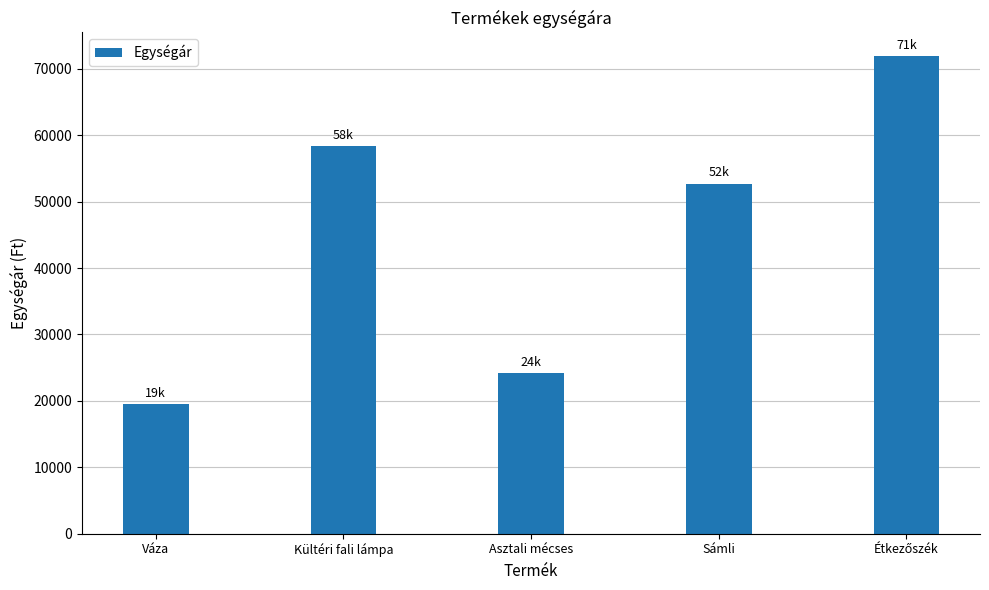

The chart shows a value of 52696 at Sámli. True or false?

True